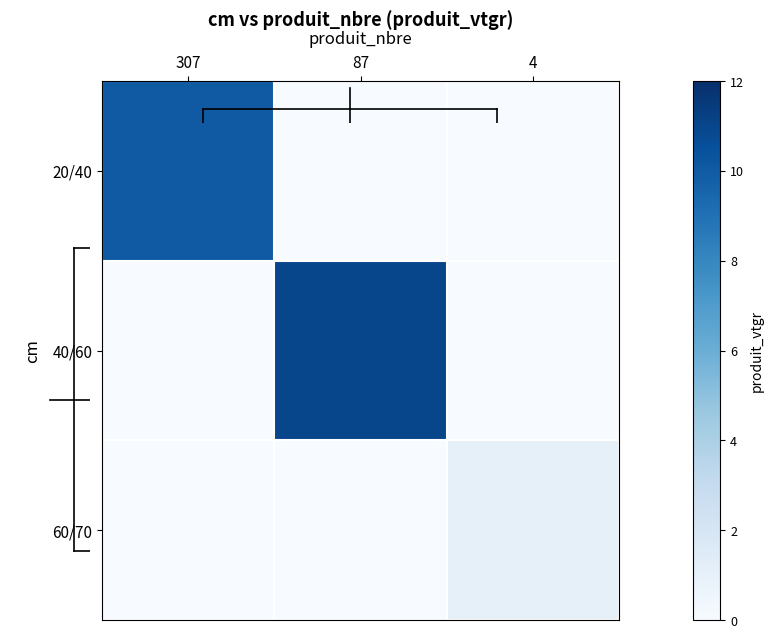

Which series has the largest total across all categories?

40/60